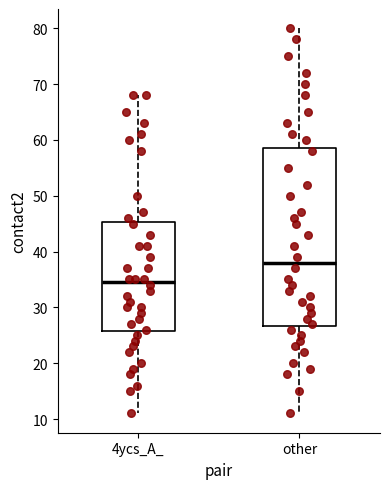

Reading left to right, transcribe this box plot: for each box, give where its median line is, the range the box spans, and where its two whiskers end, as read against the y-axis. The values are not printed on the chart, so give them approximately, as read against the axis.

4ycs_A_: median 35, box 26 to 45, whiskers 11 to 68
other: median 38, box 27 to 59, whiskers 11 to 80